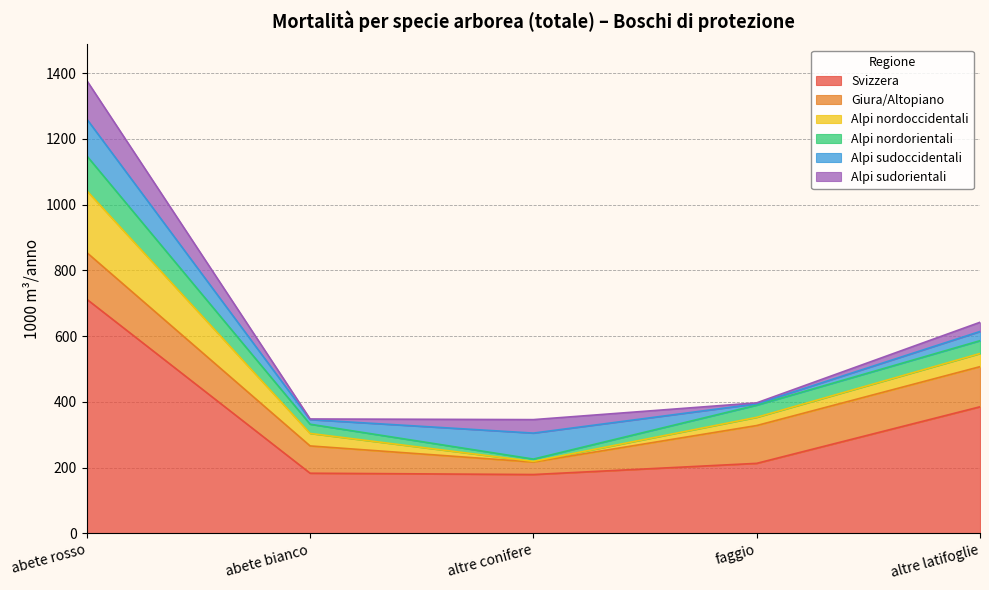

Reading left to right, what are all the values shown in this chart?

Svizzera: abete rosso=712	abete bianco=183	altre conifere=179	faggio=213	altre latifoglie=385
Giura/Altopiano: abete rosso=142	abete bianco=83	altre conifere=38	faggio=115	altre latifoglie=122
Alpi nordoccidentali: abete rosso=188	abete bianco=38	altre conifere=2	faggio=25	altre latifoglie=40
Alpi nordorientali: abete rosso=106	abete bianco=28	altre conifere=7	faggio=37	altre latifoglie=39
Alpi sudoccidentali: abete rosso=112	abete bianco=14	altre conifere=79	faggio=4	altre latifoglie=28
Alpi sudorientali: abete rosso=117	abete bianco=2	altre conifere=41	faggio=3	altre latifoglie=28